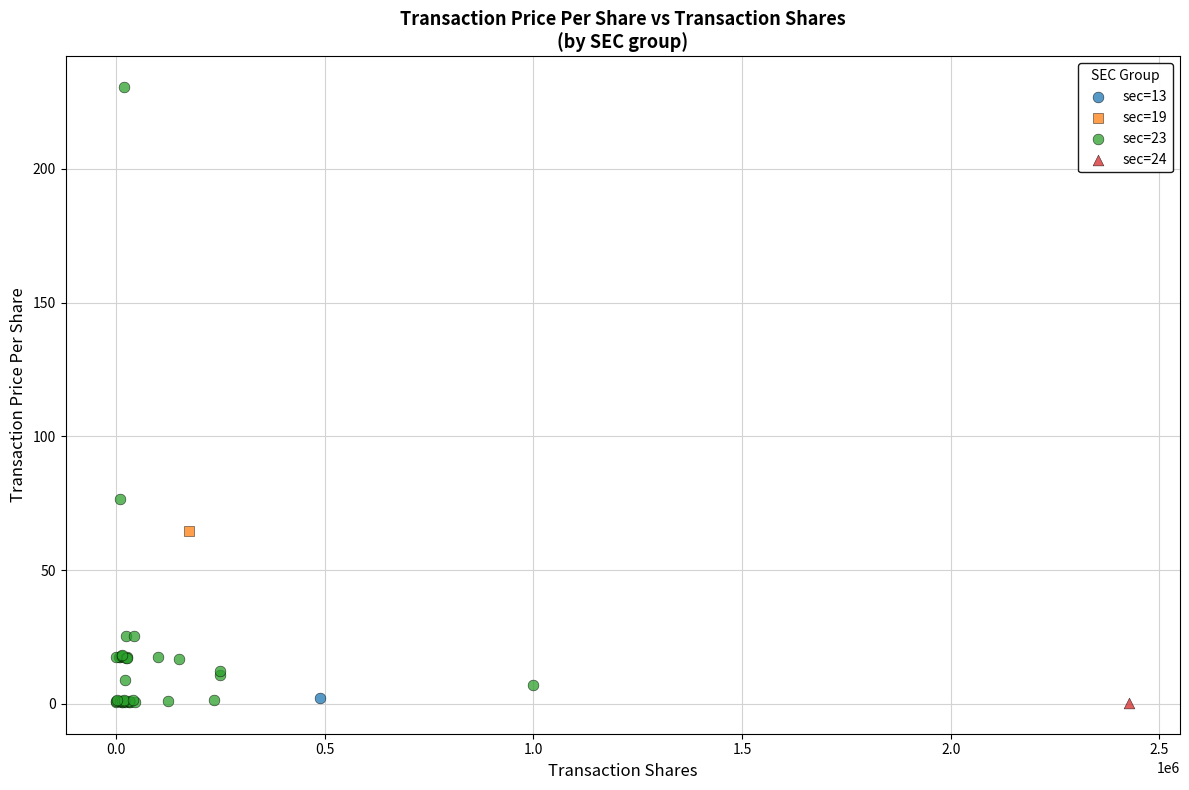

What are all the series names shown in the legend?

sec=13, sec=19, sec=23, sec=24